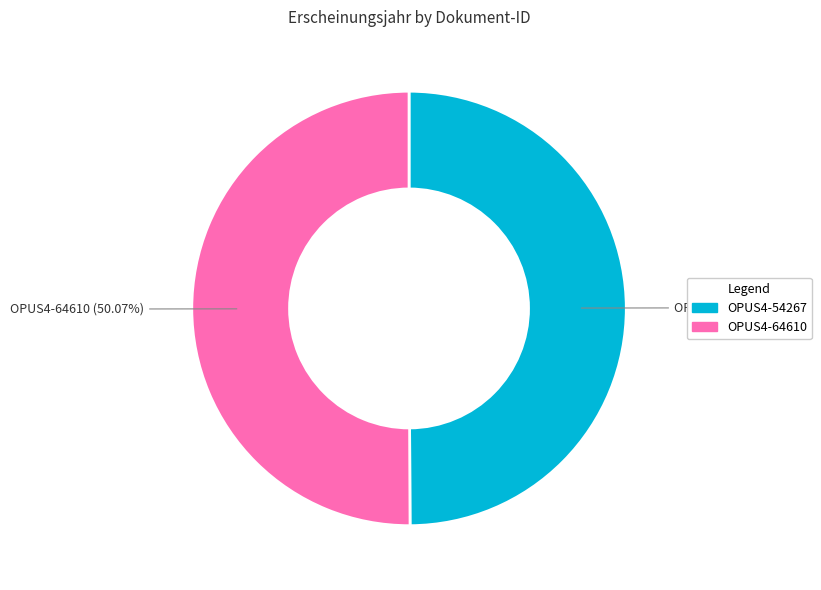

Is it true that OPUS4-54267 is 39% of the pie?

False